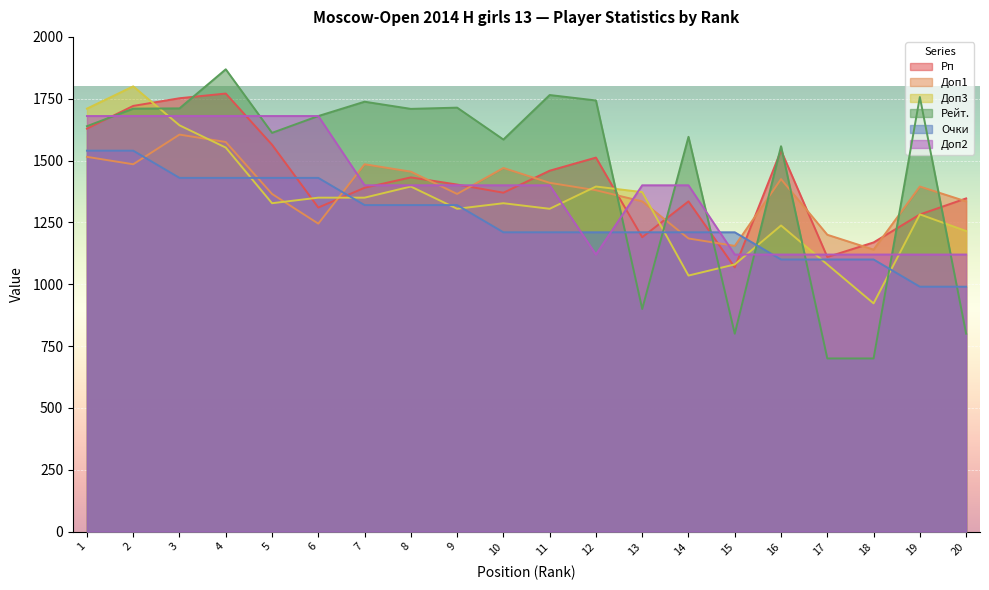

Where do Доп2 and Очки first cross each other?

11 and 12